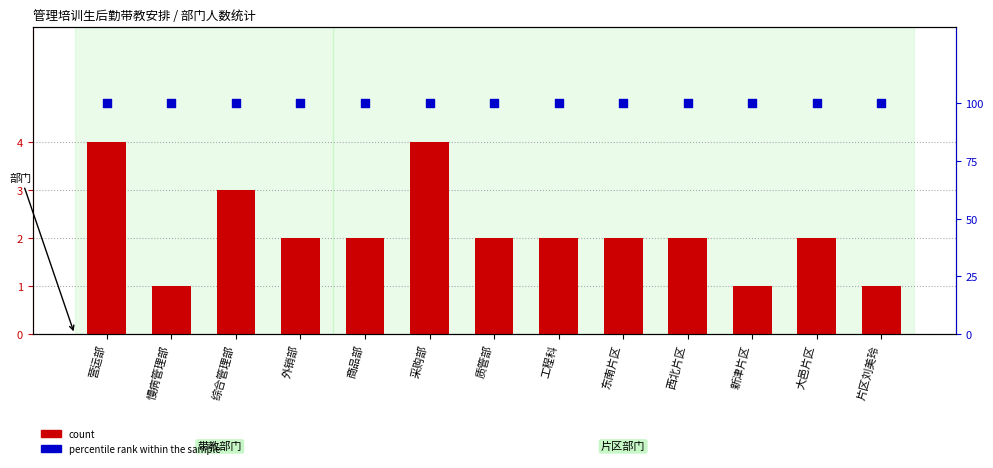

Which series has the largest total across all categories?

percentile rank within the sample